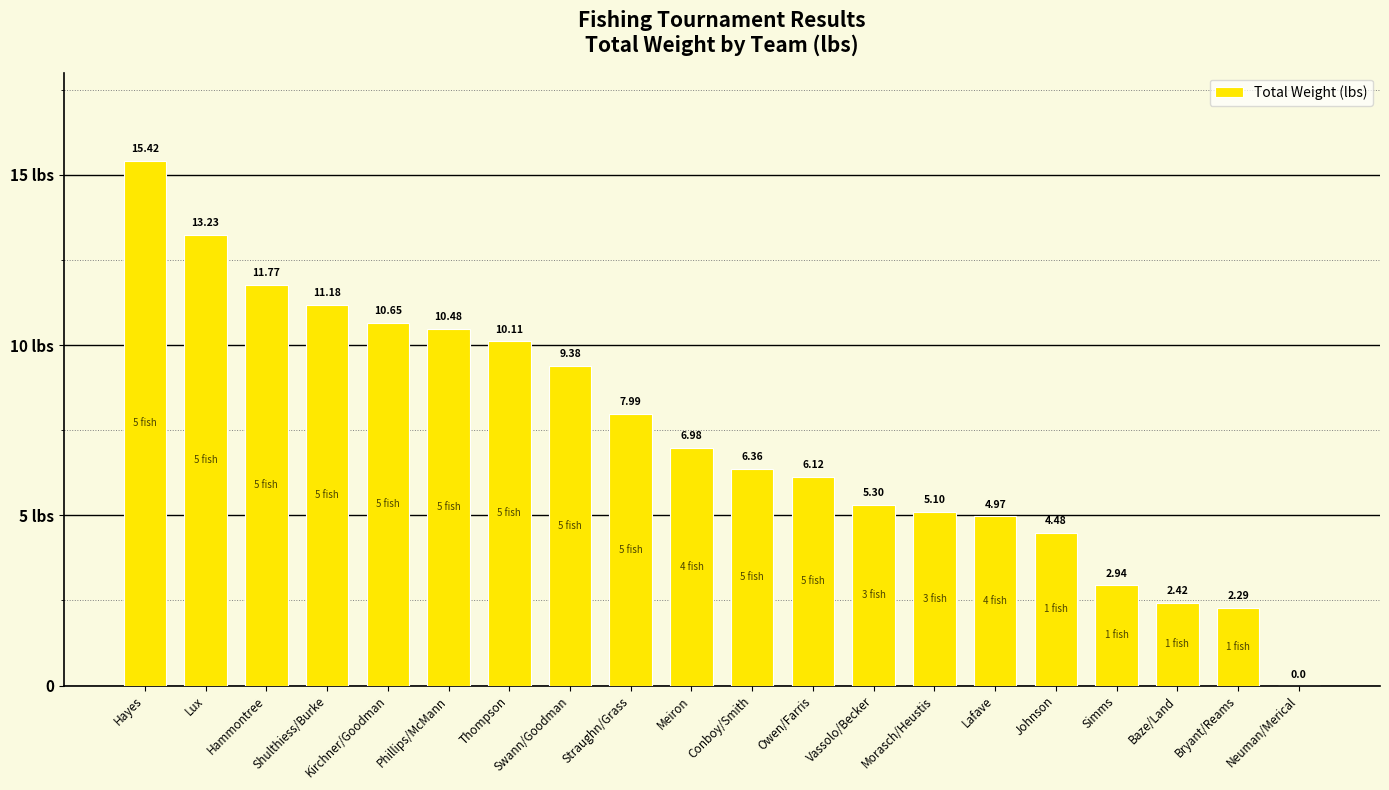

The chart shows a value of 0.0 at Neuman/Merical. True or false?

True